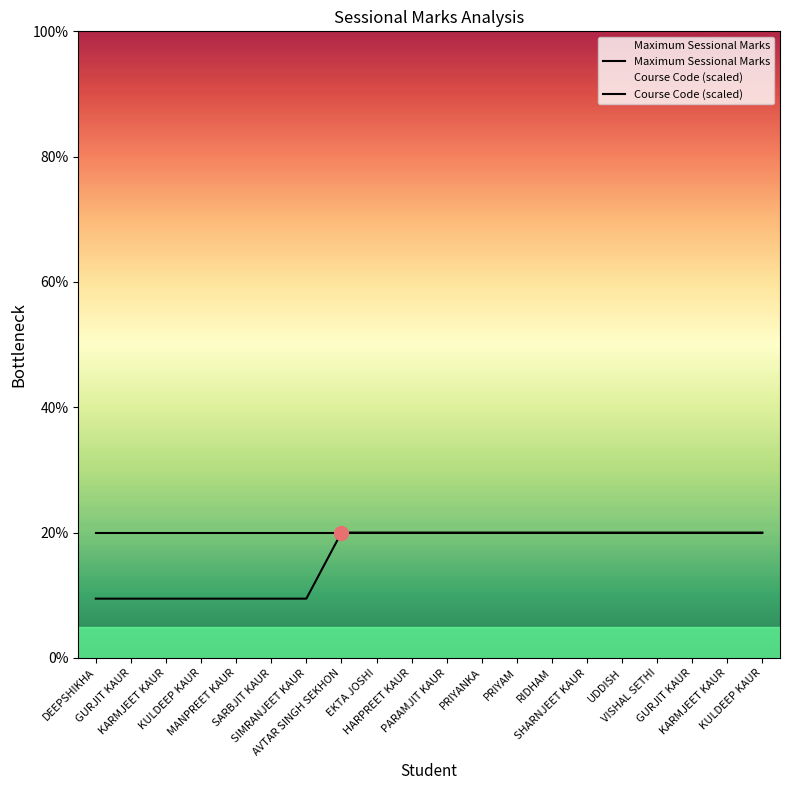

Does the chart display data point markers on the line(s)?

No